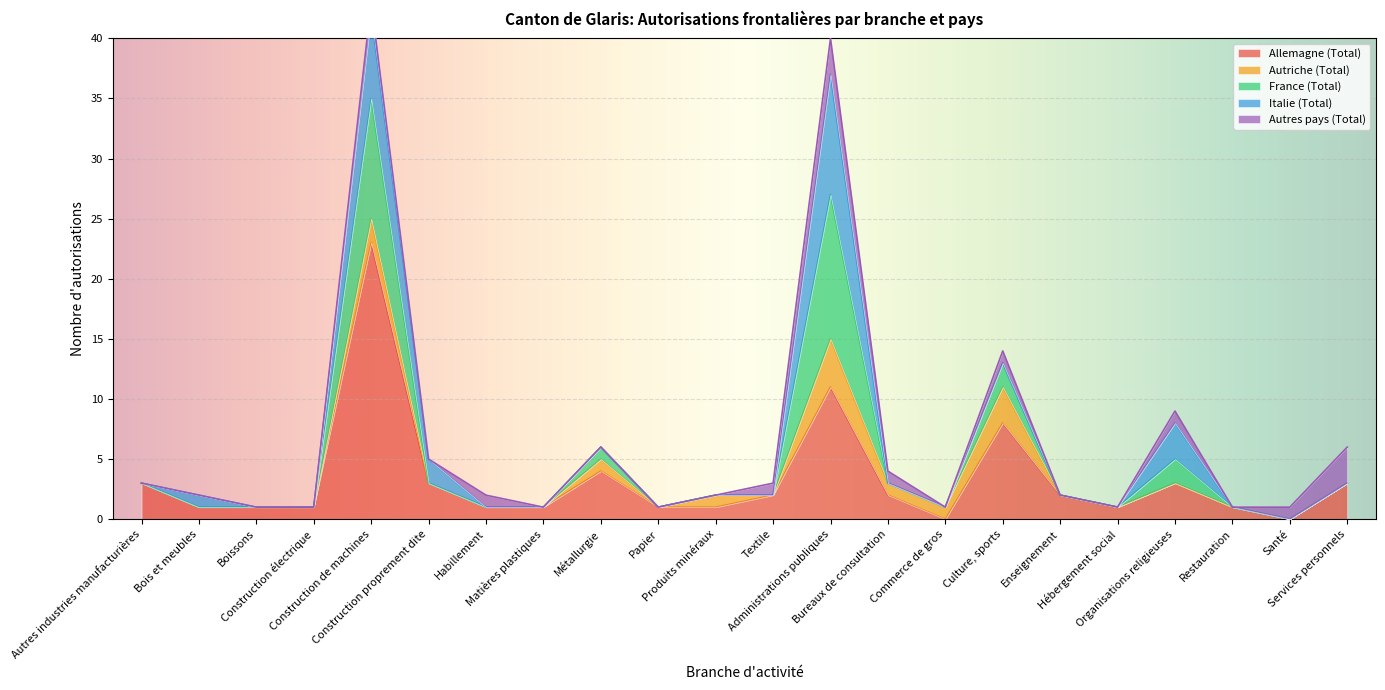

How many values in the Allemagne (Total) series are below 2?

11